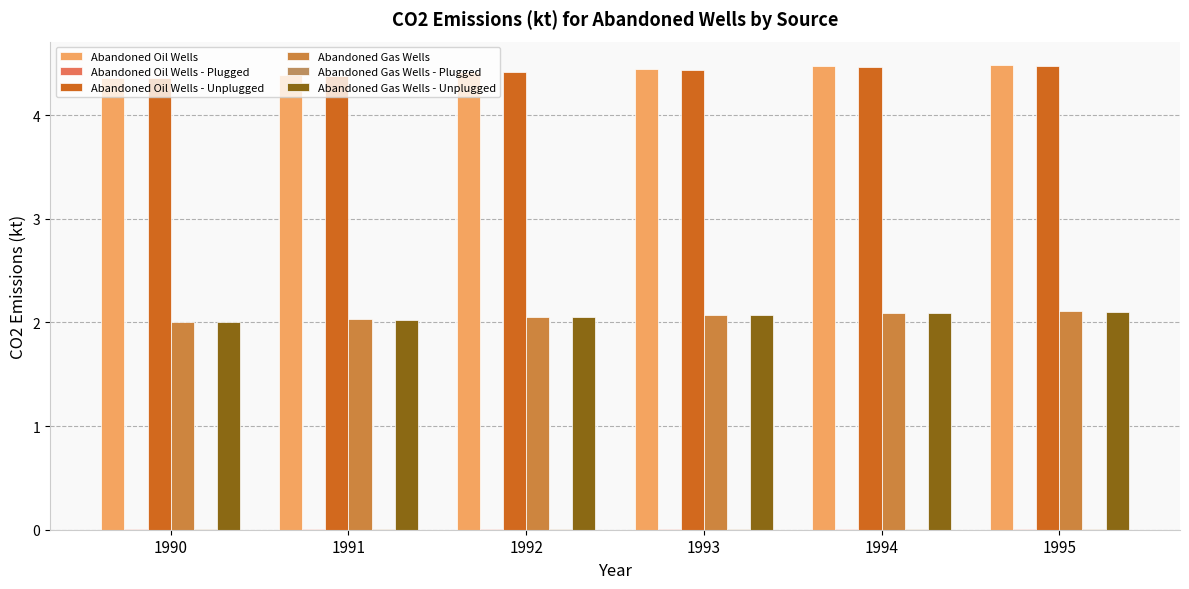

Reading left to right, extract all data points from this chart.

Abandoned Oil Wells: 1990=4.4	1991=4.4	1992=4.4	1993=4.4	1994=4.5	1995=4.5
Abandoned Oil Wells - Plugged: 1990=0.0	1991=0.0	1992=0.0	1993=0.0	1994=0.0	1995=0.0
Abandoned Oil Wells - Unplugged: 1990=4.4	1991=4.4	1992=4.4	1993=4.4	1994=4.5	1995=4.5
Abandoned Gas Wells: 1990=2.0	1991=2.0	1992=2.1	1993=2.1	1994=2.1	1995=2.1
Abandoned Gas Wells - Plugged: 1990=0.0	1991=0.0	1992=0.0	1993=0.0	1994=0.0	1995=0.0
Abandoned Gas Wells - Unplugged: 1990=2.0	1991=2.0	1992=2.0	1993=2.1	1994=2.1	1995=2.1